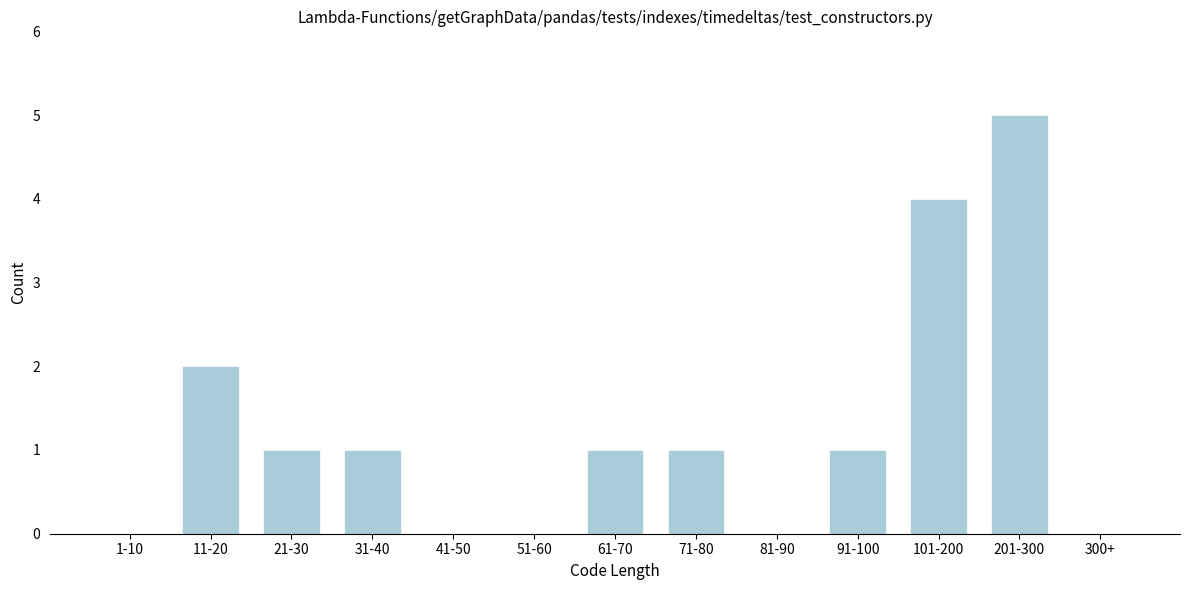

Reading left to right, what are all the values shown in this chart?

1-10=0	11-20=2	21-30=1	31-40=1	41-50=0	51-60=0	61-70=1	71-80=1	81-90=0	91-100=1	101-200=4	201-300=5	300+=0